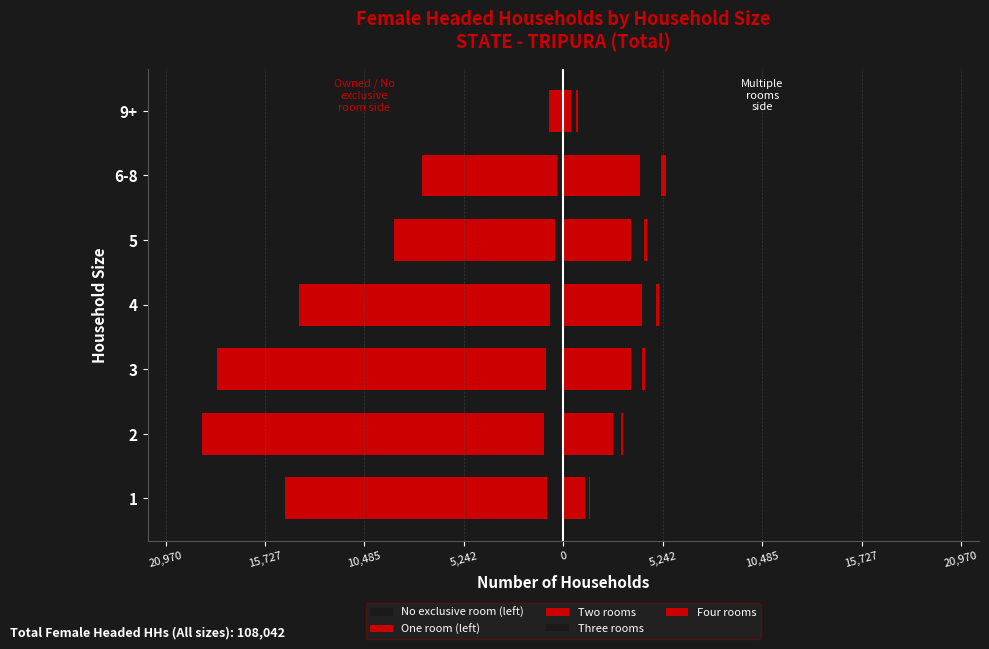

What is the spread (max minus min) of values at 10,485?

20956